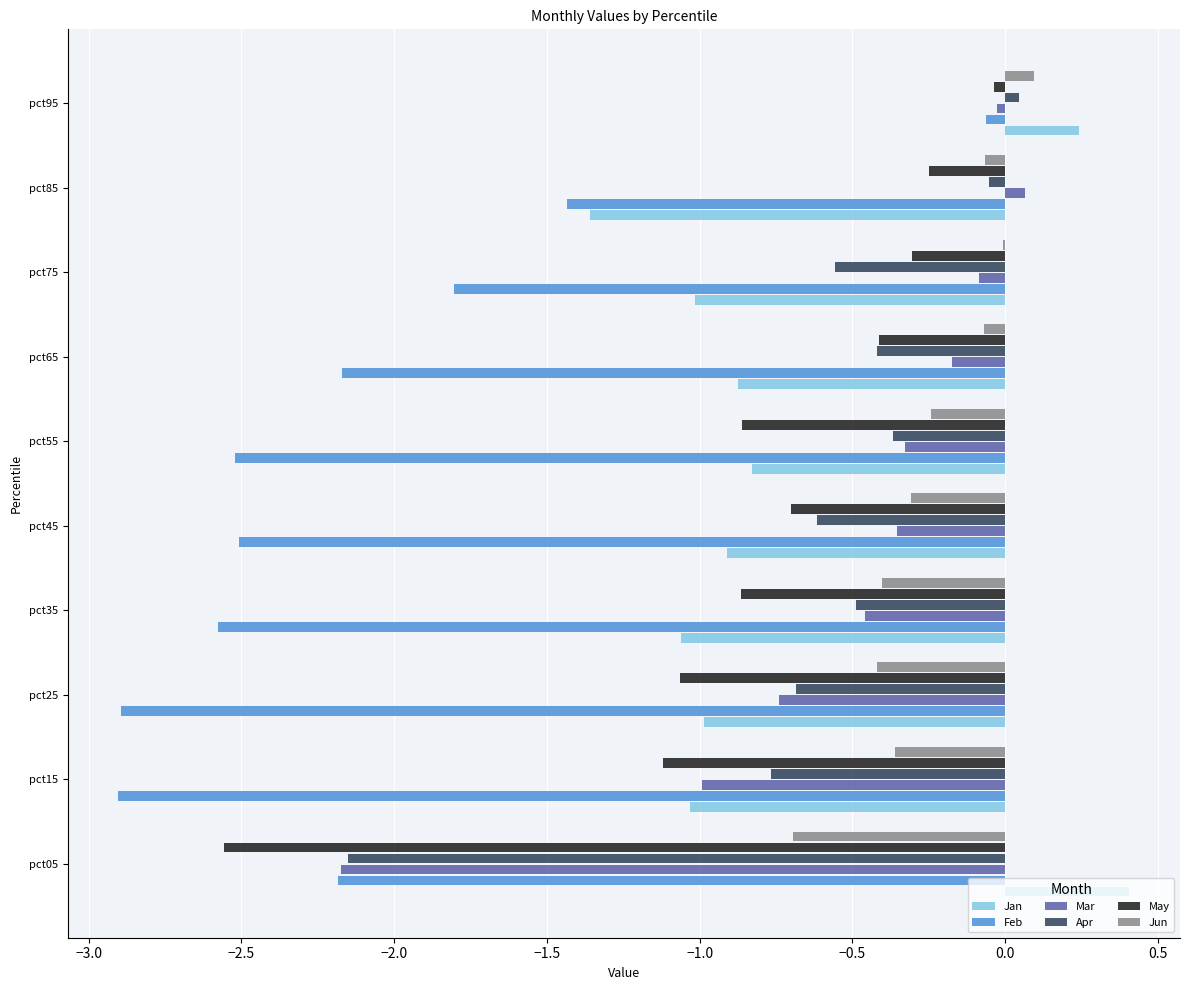

Count the number of categories in the chart.

10